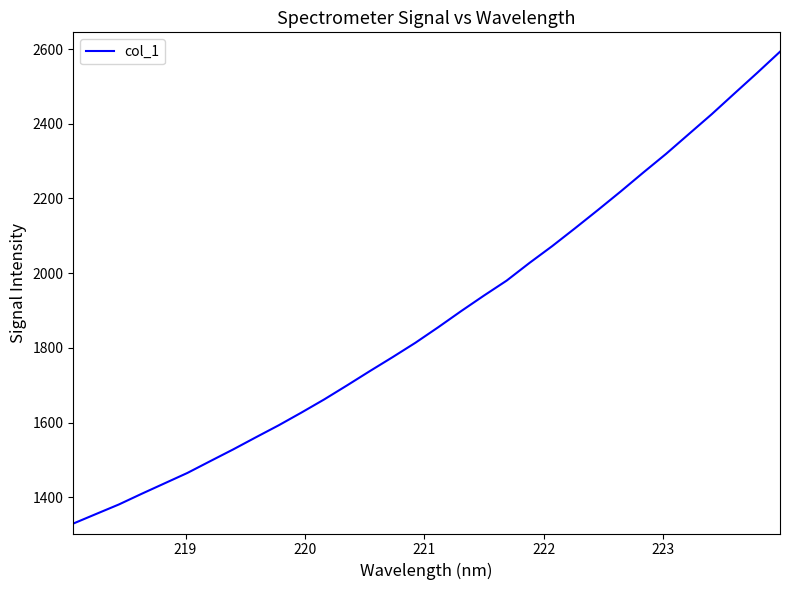

What is the maximum value shown in the chart?

2592.8